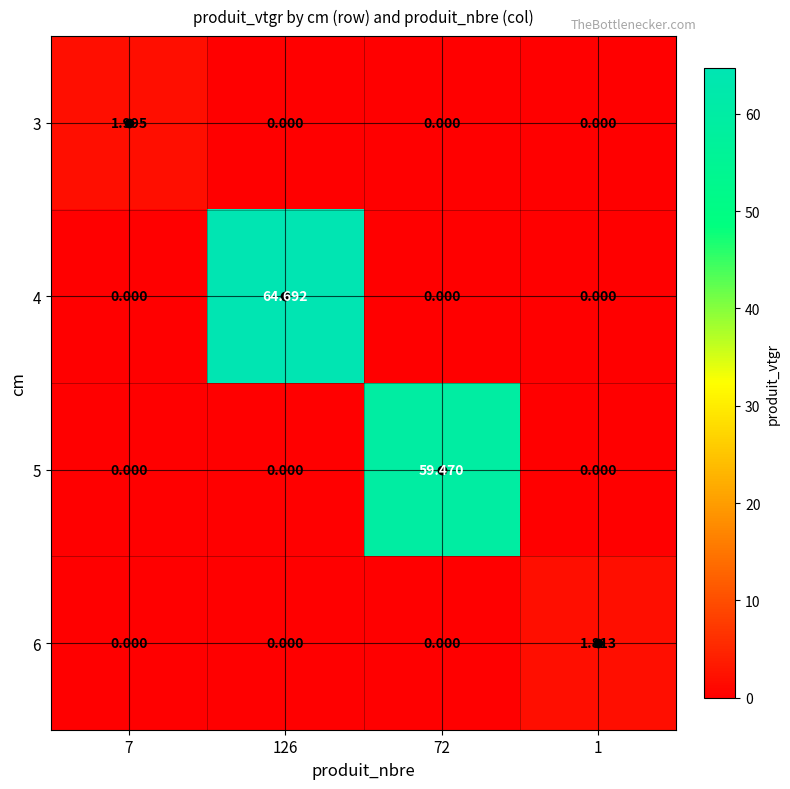

Reading left to right, transcribe all the data shown in this chart.

3: 7=2.0	126=0.0	72=0.0	1=0.0
4: 7=0.0	126=64.7	72=0.0	1=0.0
5: 7=0.0	126=0.0	72=59.5	1=0.0
6: 7=0.0	126=0.0	72=0.0	1=1.8